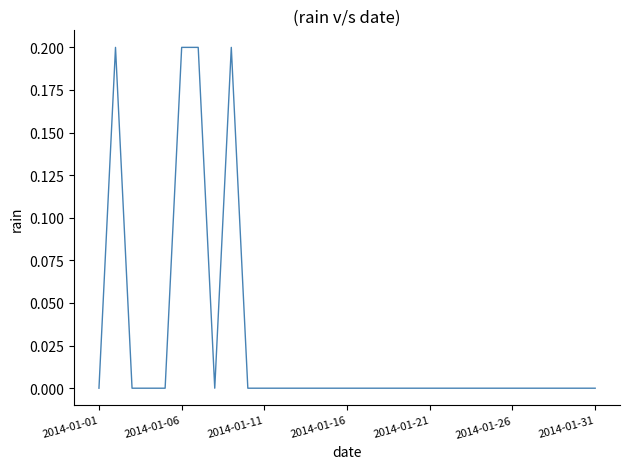

The chart shows a value of 0.0 at 2014-01-16. True or false?

True